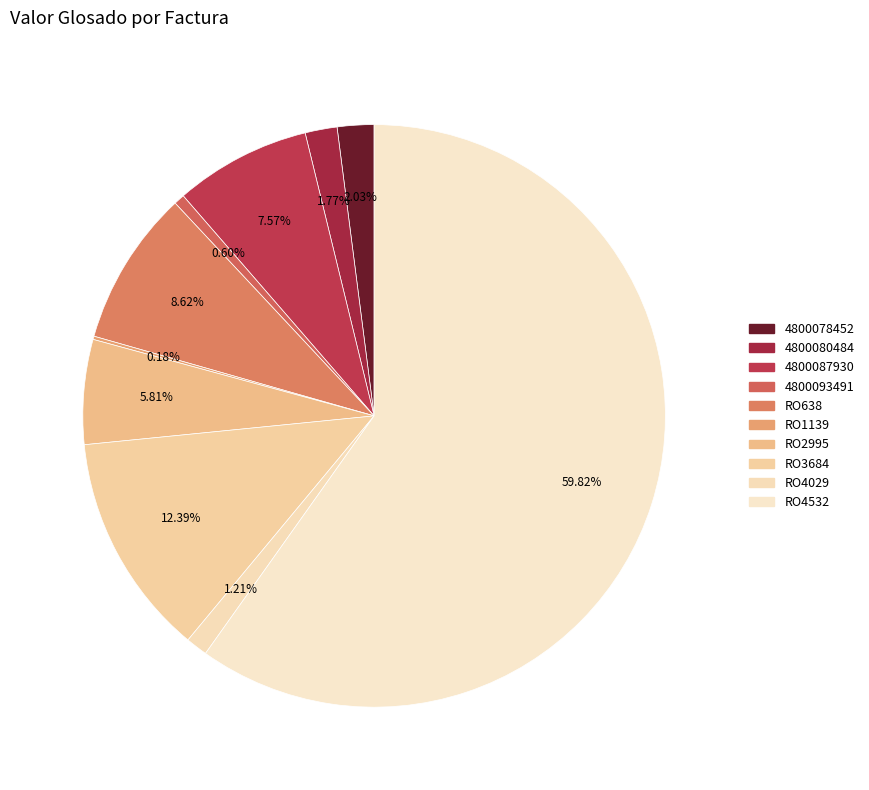

How many slices are in this pie chart?

10